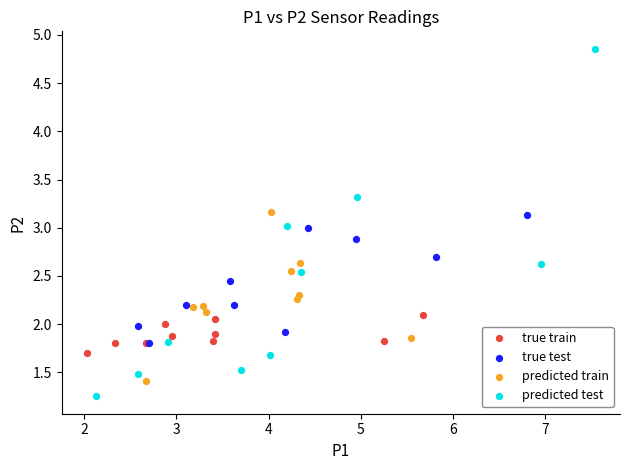

Which series has the largest Y range (max minus min)?

predicted test